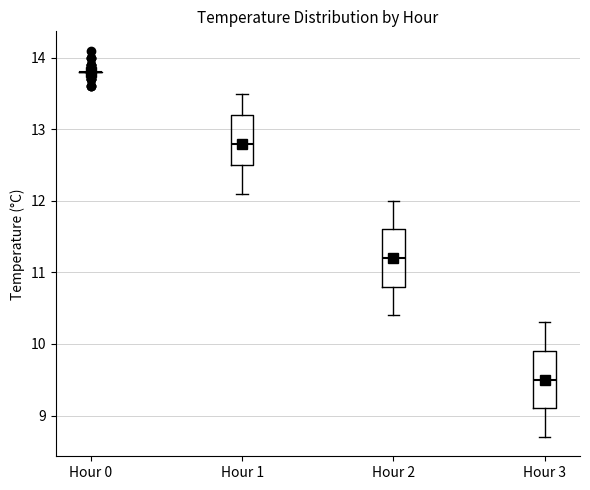

Reading left to right, read every box against the y-axis: the position of its median line, the range the box covers, and the ends of its whiskers. The values are not printed on the chart, so give them approximately, as read against the axis.

Hour 0: box collapsed to a line at 13.8, whiskers 13.8 to 13.8
Hour 1: median 12.8, box 12.5 to 13.2, whiskers 12.1 to 13.5
Hour 2: median 11.2, box 10.8 to 11.6, whiskers 10.4 to 12.0
Hour 3: median 9.5, box 9.1 to 9.9, whiskers 8.7 to 10.3